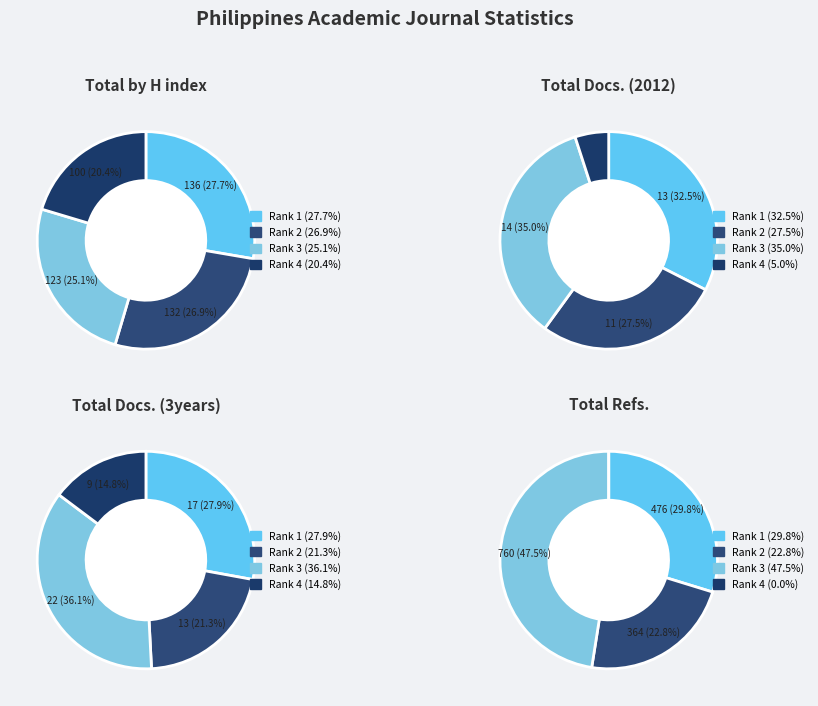

The ADB Economics Working Paper Series slice represents 19% of the pie. True or false?

False